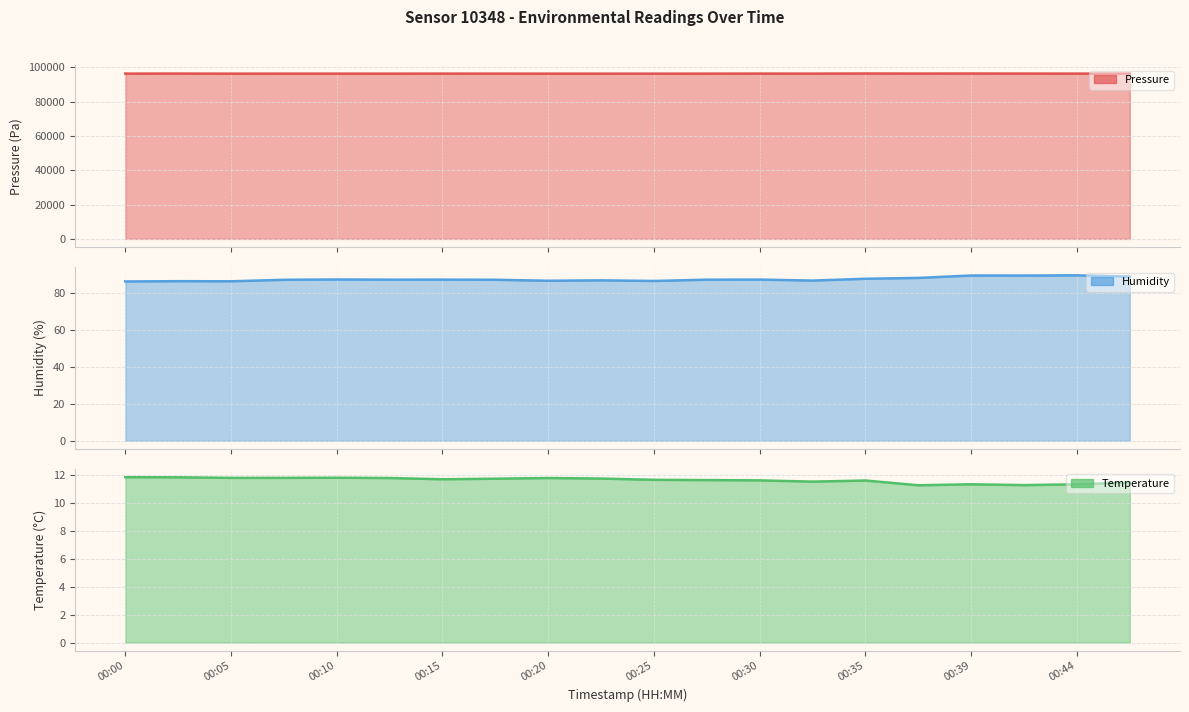

True or false: humidity line and temperature line cross at least once.

False